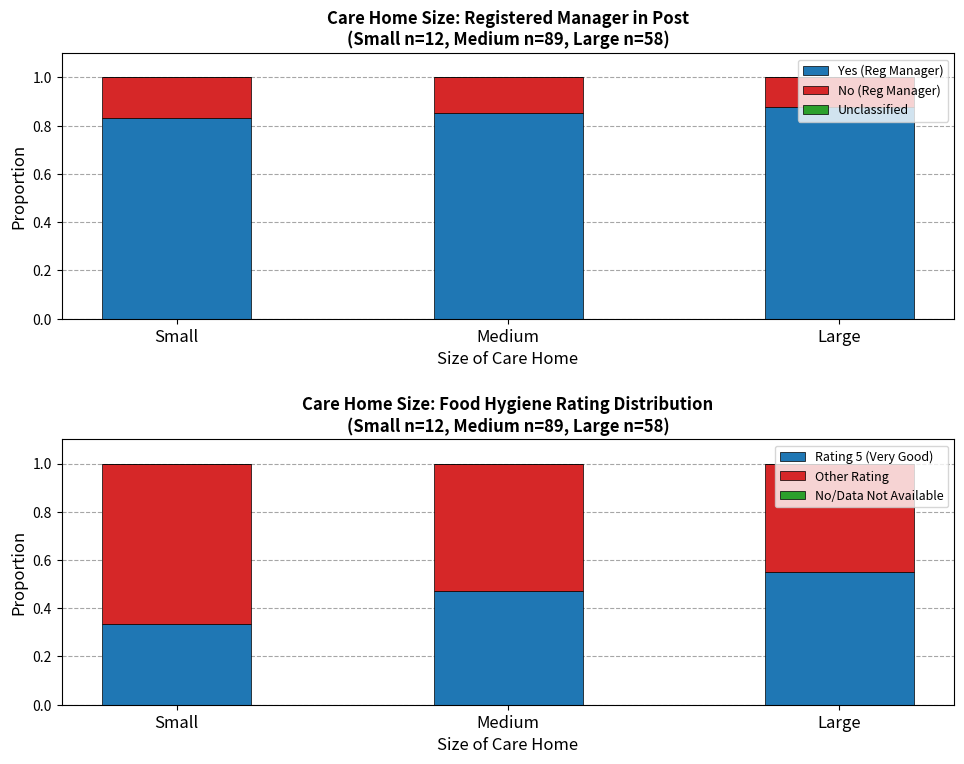

What is the total value across all series at Large?

2.0